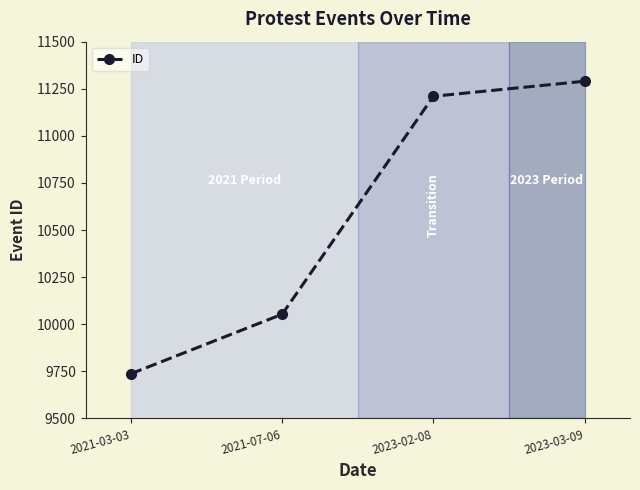

What value does the data have at 2021-03-03?

9737